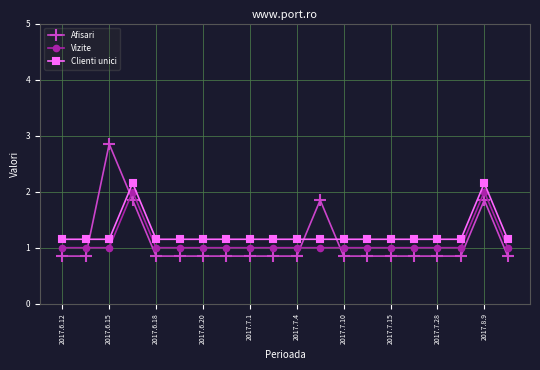

What is the difference between the maximum and minimum values in the Clienti unici series?

1.0